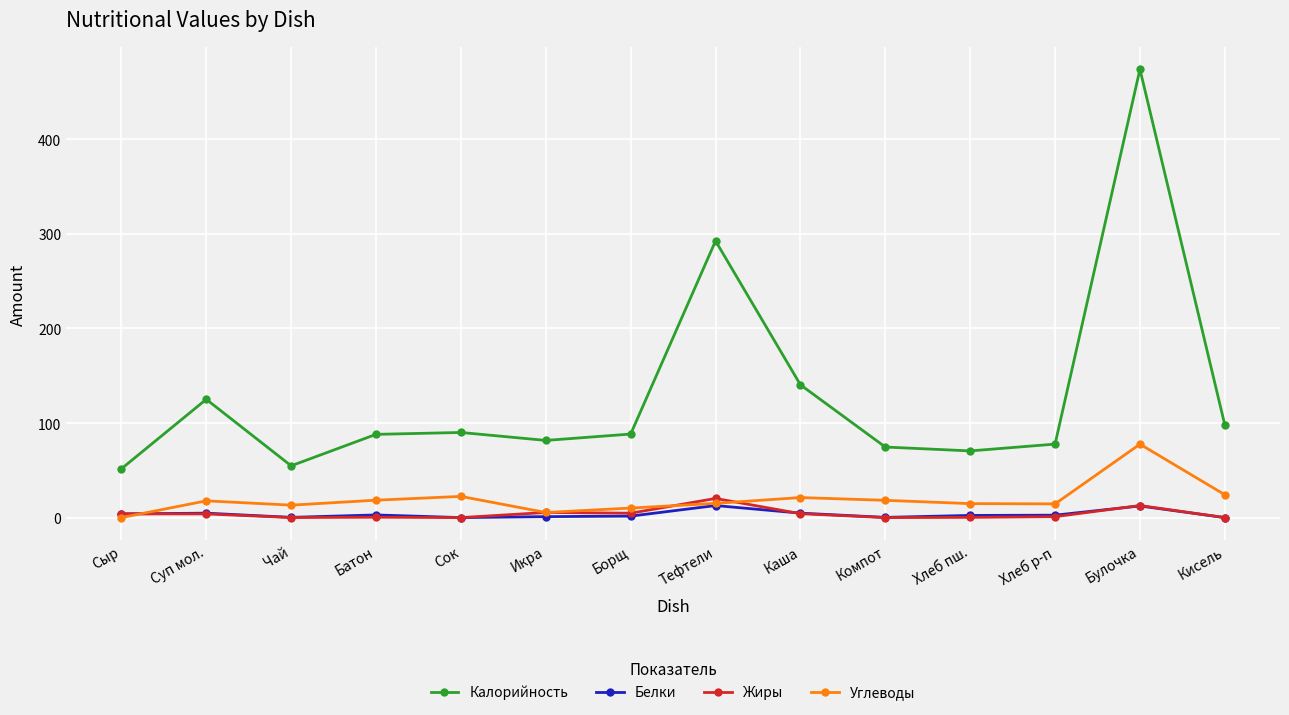

What is the value of the Жиры point at the 13th from the left?

12.8